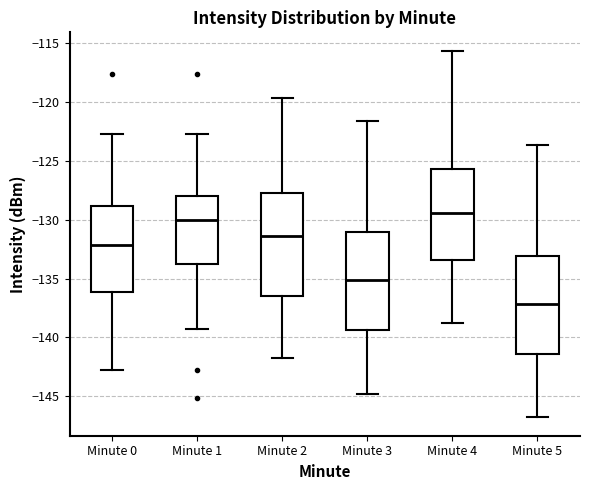

Which box's median line is the highest?

Minute 4